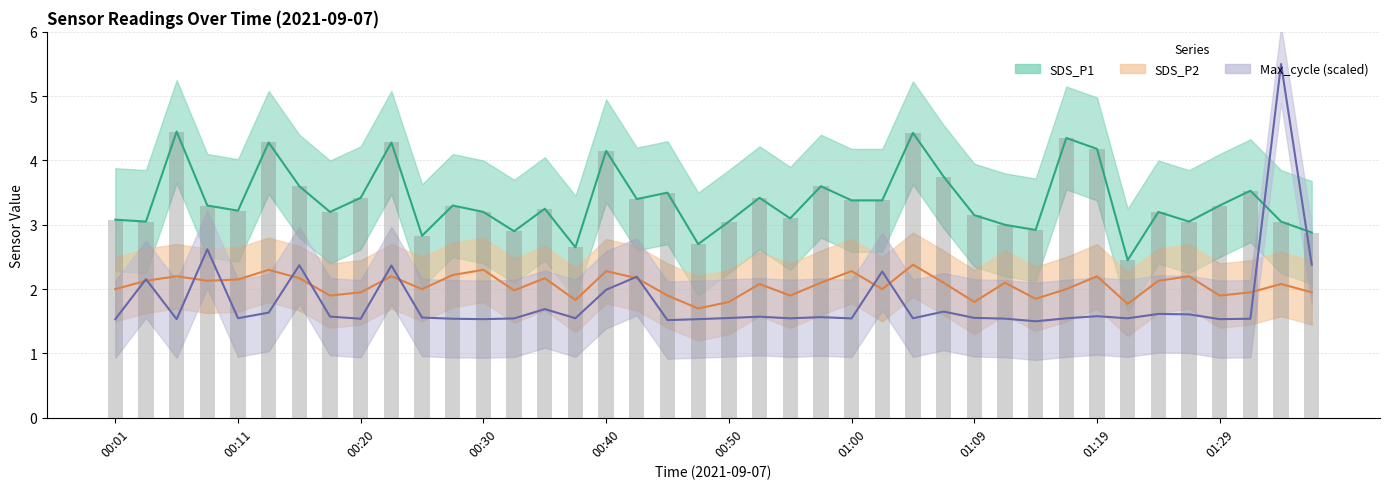

The value of SDS_P1 at 00:11 is 1.1. True or false?

False